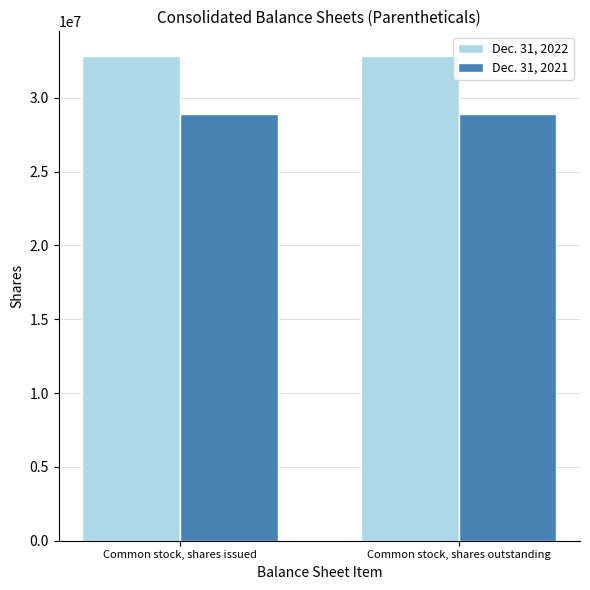

The Dec. 31, 2021 series shows 28926322 at Common stock, shares outstanding. True or false?

True